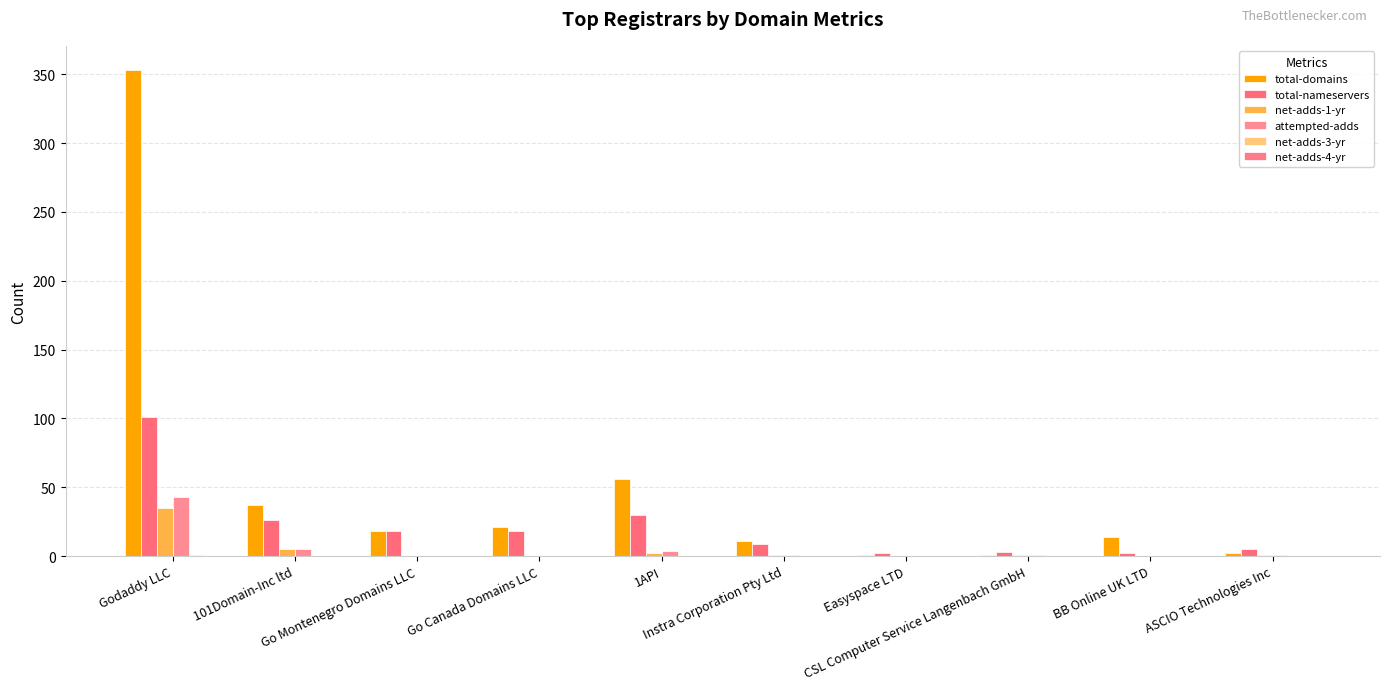

How many groups of bars are there?

10